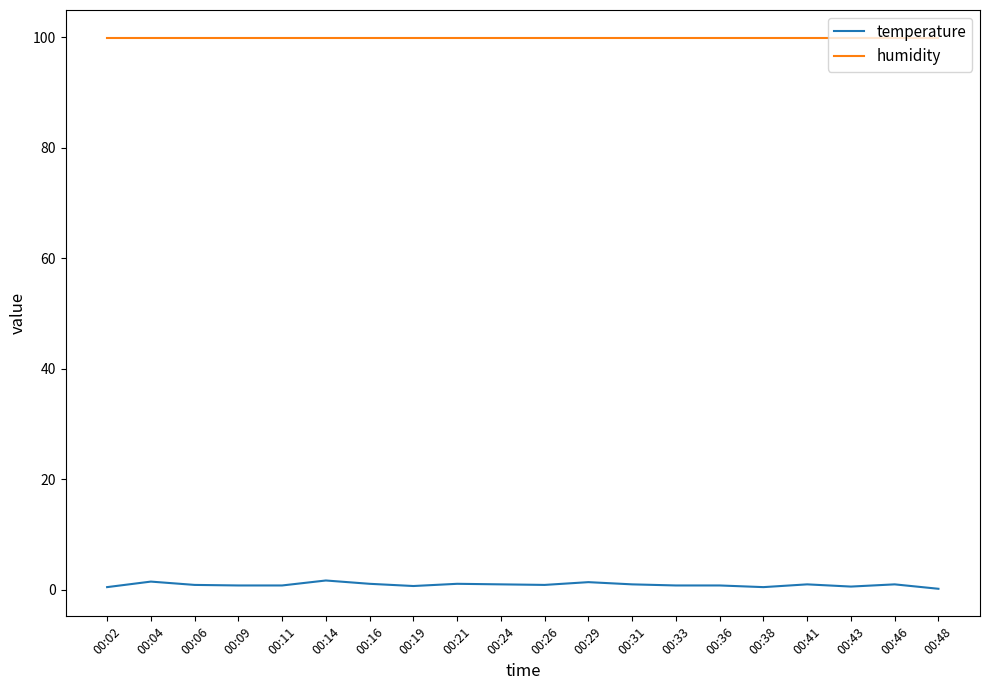

Which series has the largest total across all categories?

humidity